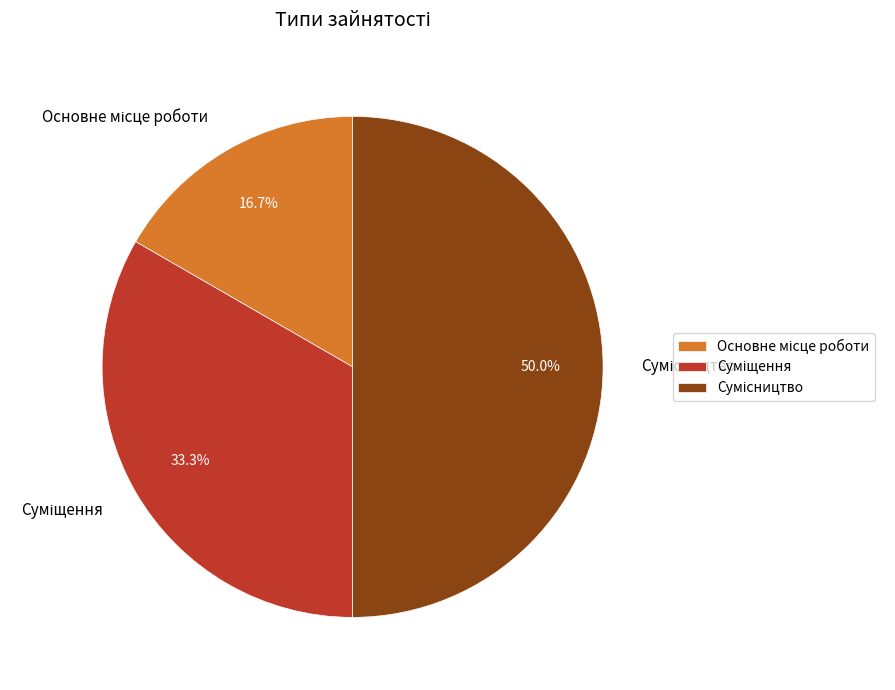

How many slices are in this pie chart?

3